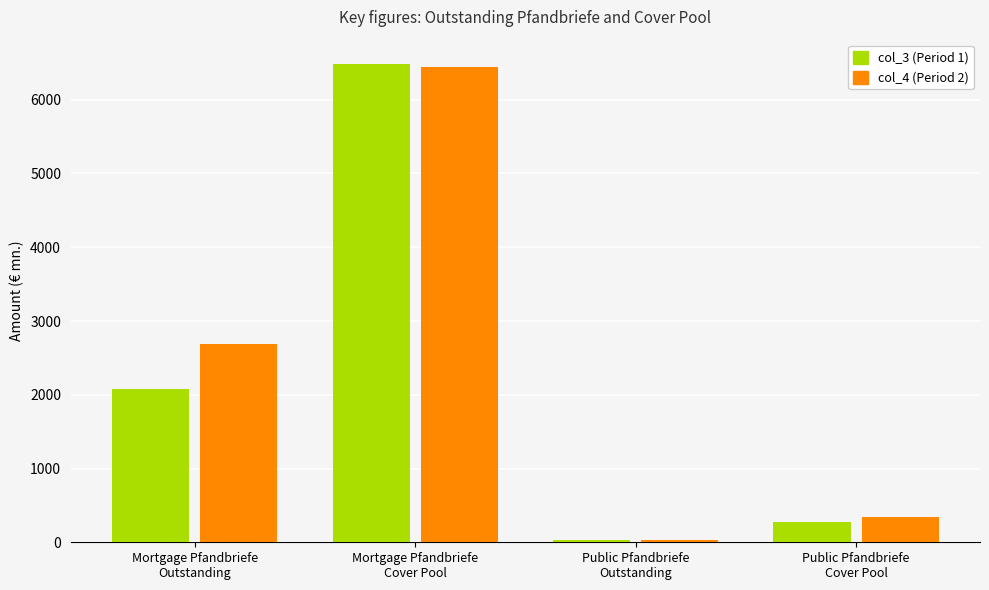

At which label does col_3 (Period 1) first exceed 2076?

Mortgage Pfandbriefe
Outstanding